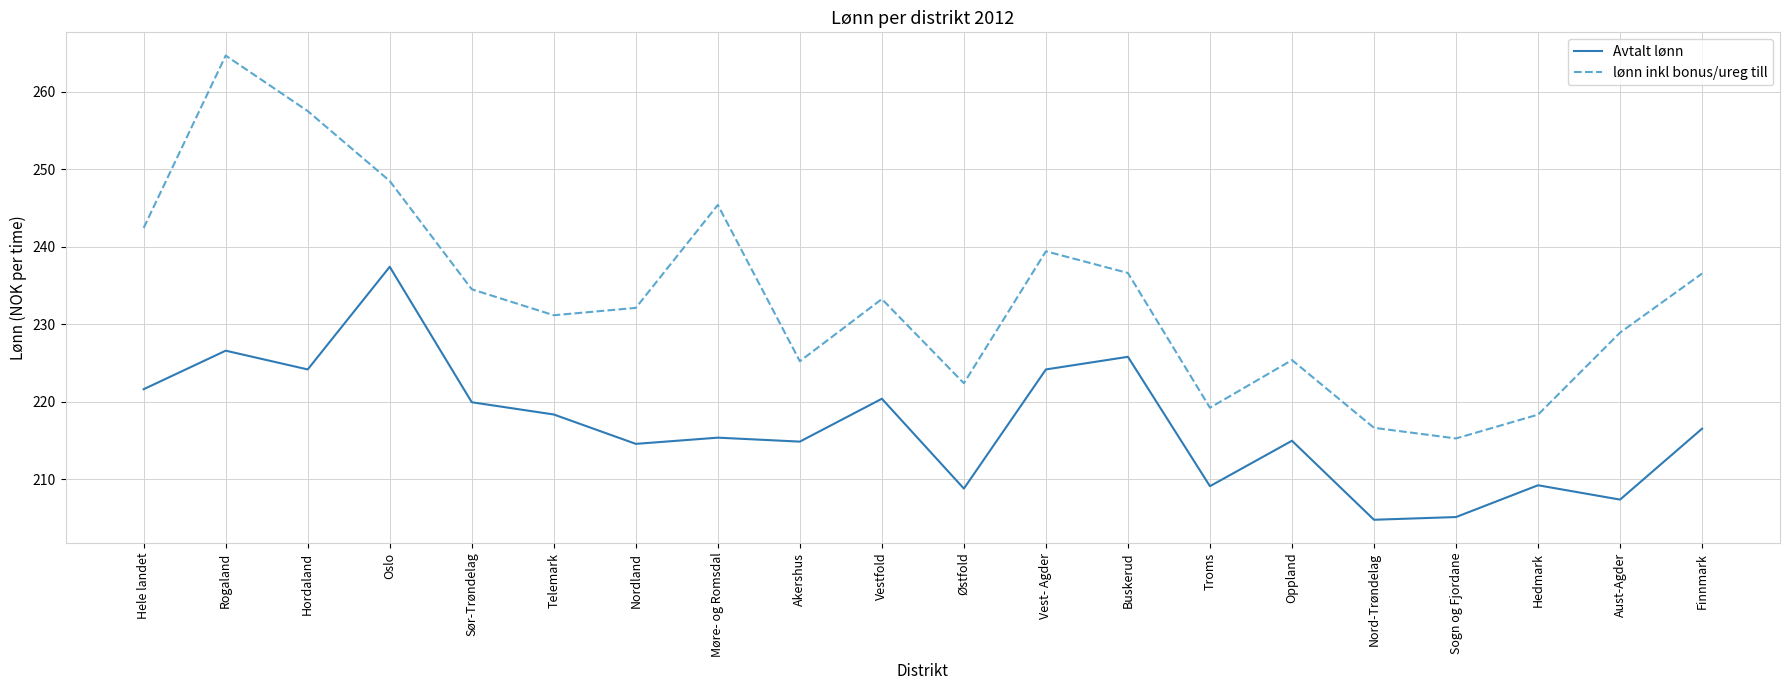

Where is lønn inkl bonus/ureg till nearest to the value 239?

Vest- Agder